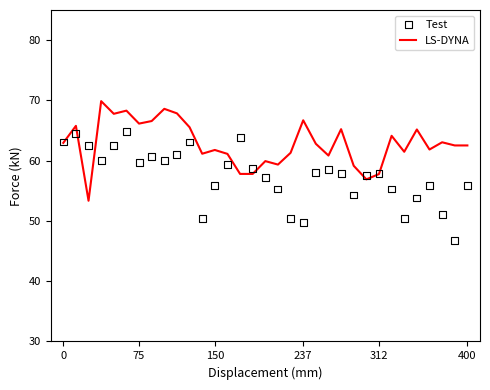

Which series contains the lowest Y value?

Test